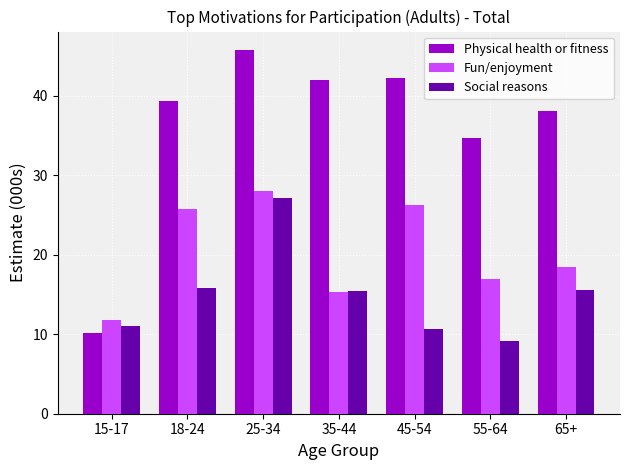

What is the label of the 5th bar from the left?

45-54